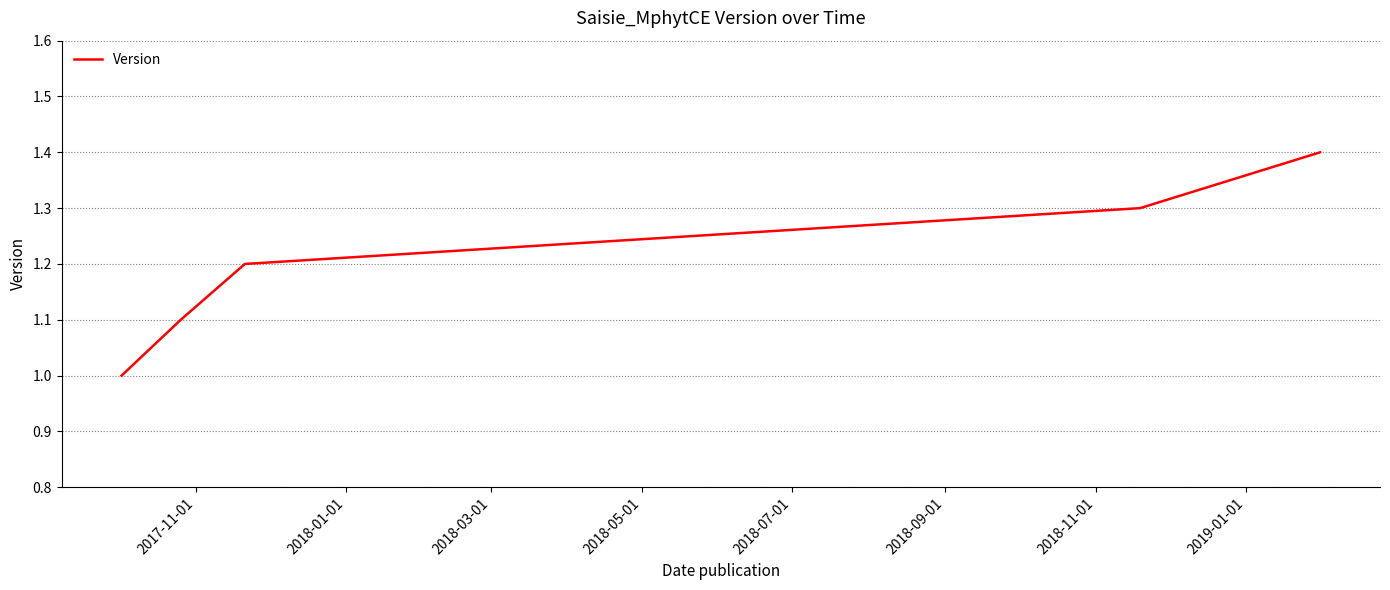

What is the maximum value shown in the chart?

1.4